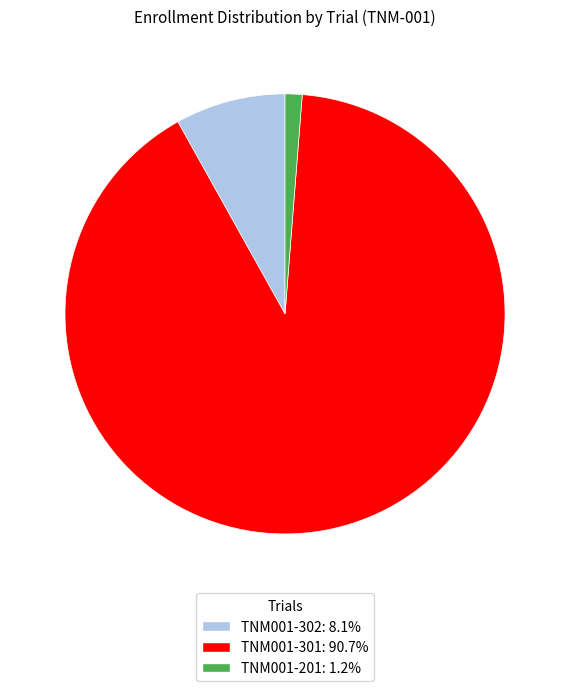

Approximately how many times larger is the value at TNM001-301 compared to TNM001-302?

11.2